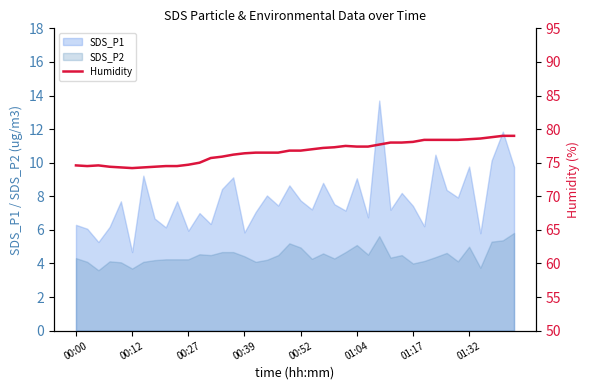

What is the highest value of the SDS_P1 series?

13.7